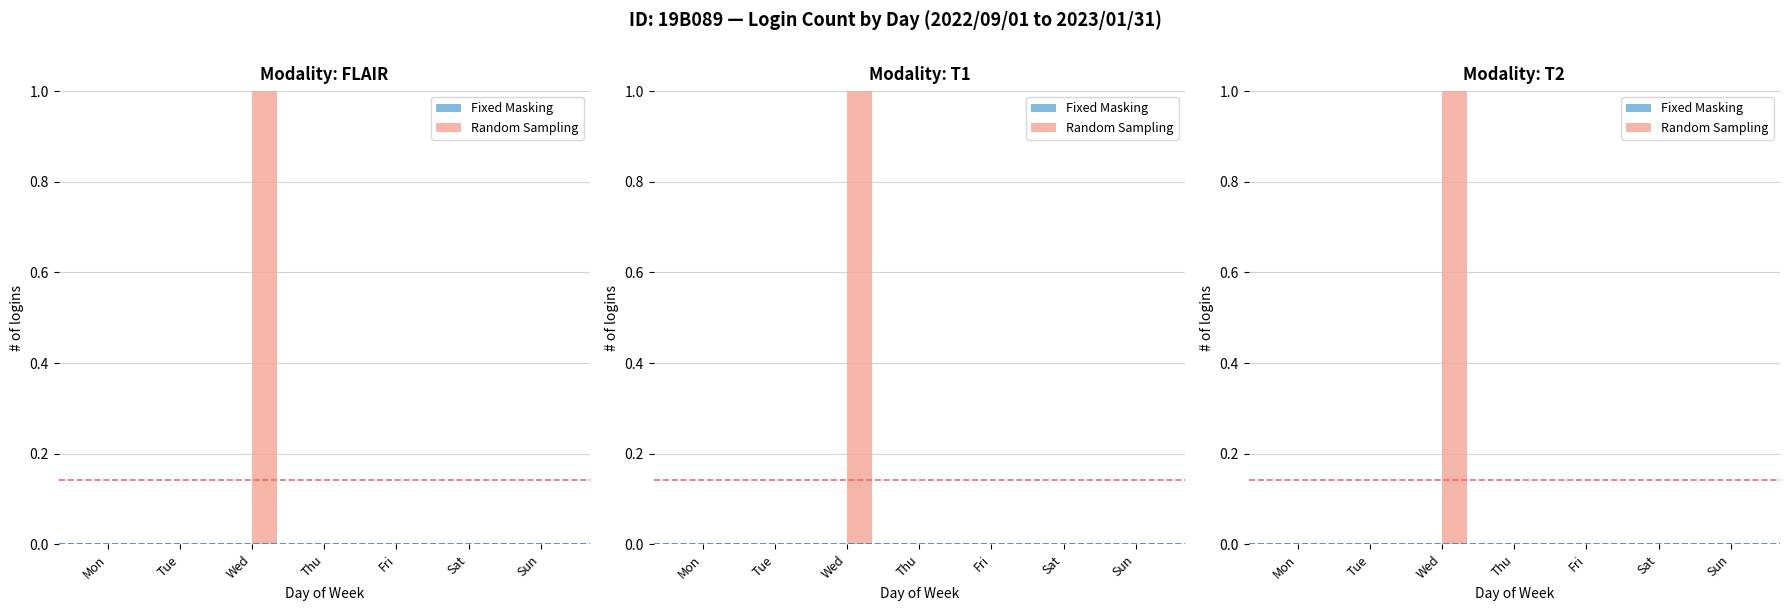

How many bars are there in total?

14